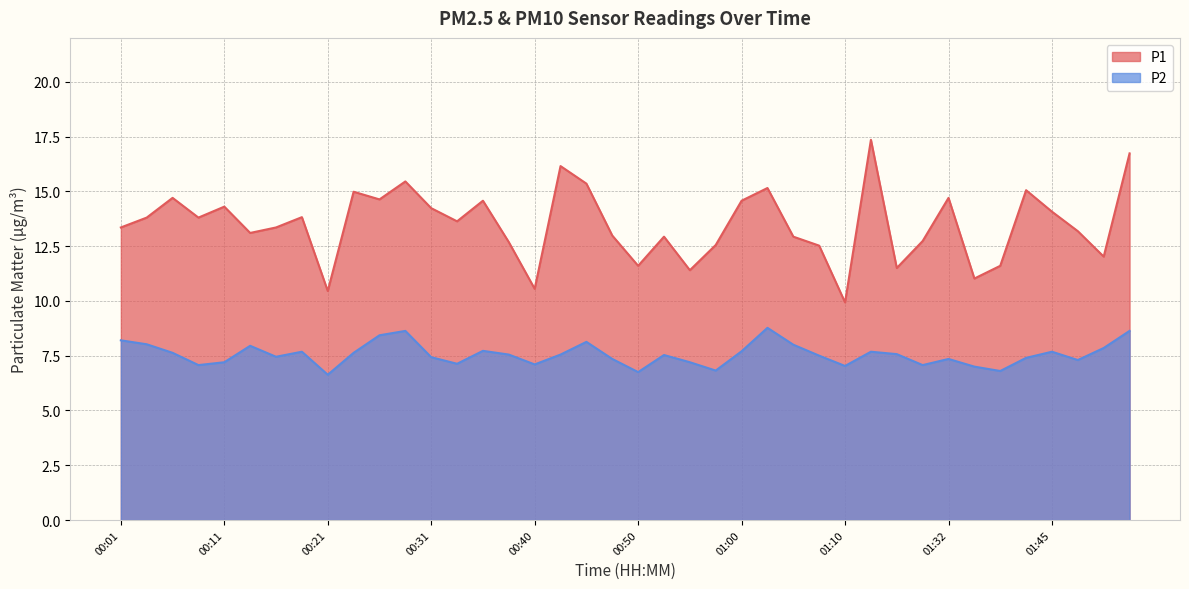

How many categories are shown in the chart?

40